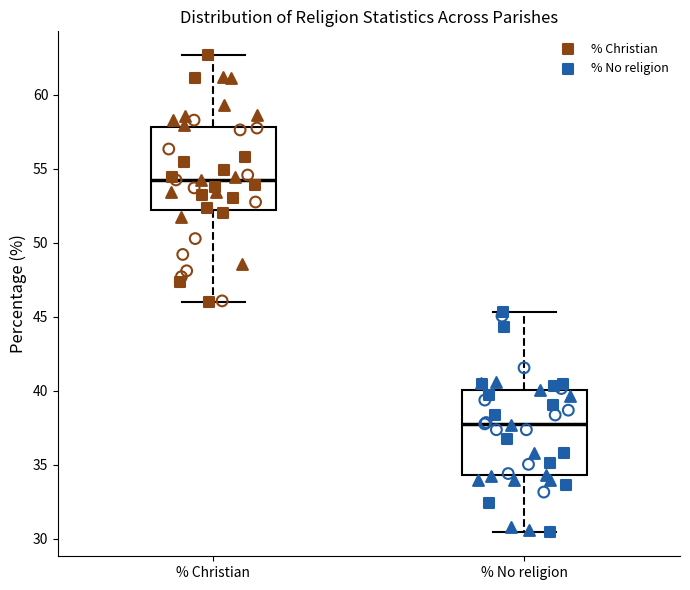

Reading left to right, transcribe this box plot: for each box, give where its median line is, the range the box spans, and where its two whiskers end, as read against the y-axis. The values are not printed on the chart, so give them approximately, as read against the axis.

% Christian: median 54.5, box 52.0 to 58.0, whiskers 46.0 to 62.5
% No religion: median 37.5, box 34.5 to 40.0, whiskers 30.5 to 45.5